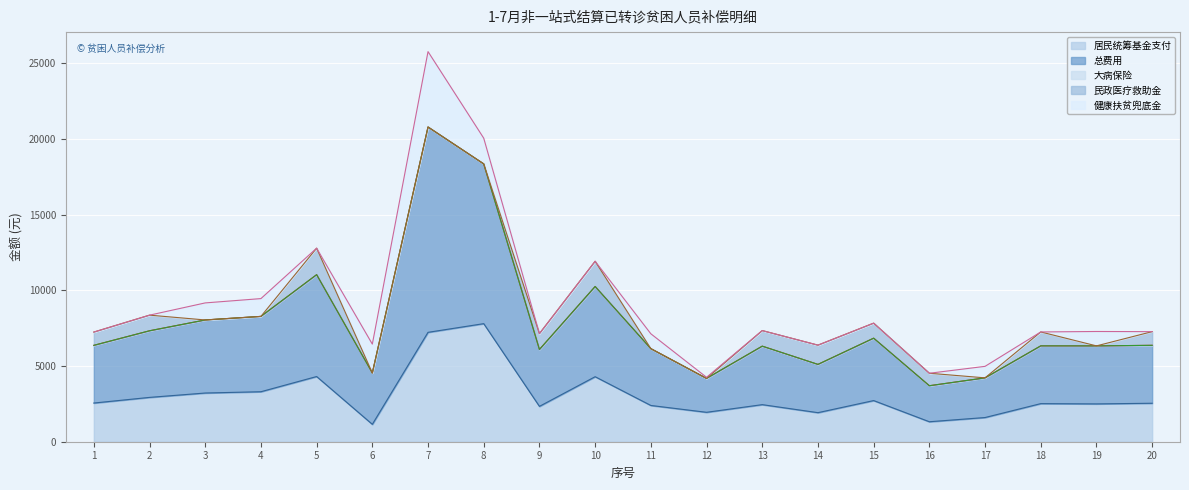

List the series in order of their peak value, highest first.

总费用, 居民统筹基金支付, 健康扶贫兜底金, 民政医疗救助金, 大病保险